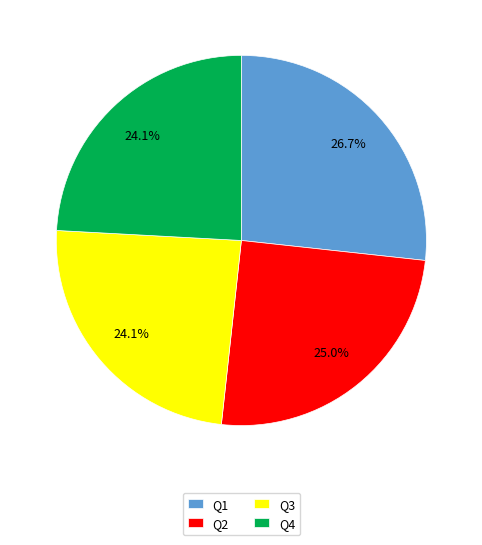

The Q2 slice represents 47% of the pie. True or false?

False